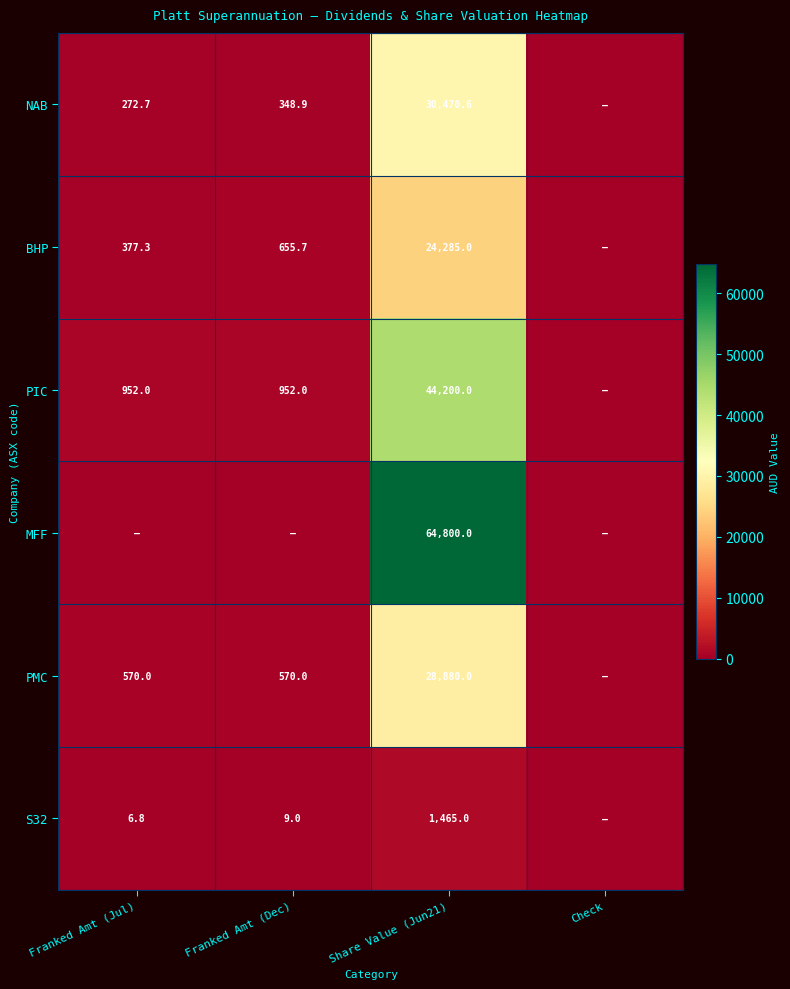

What is the sum of the S32 values at Franked Amt (Jul) and Franked Amt (Dec)?

15.8